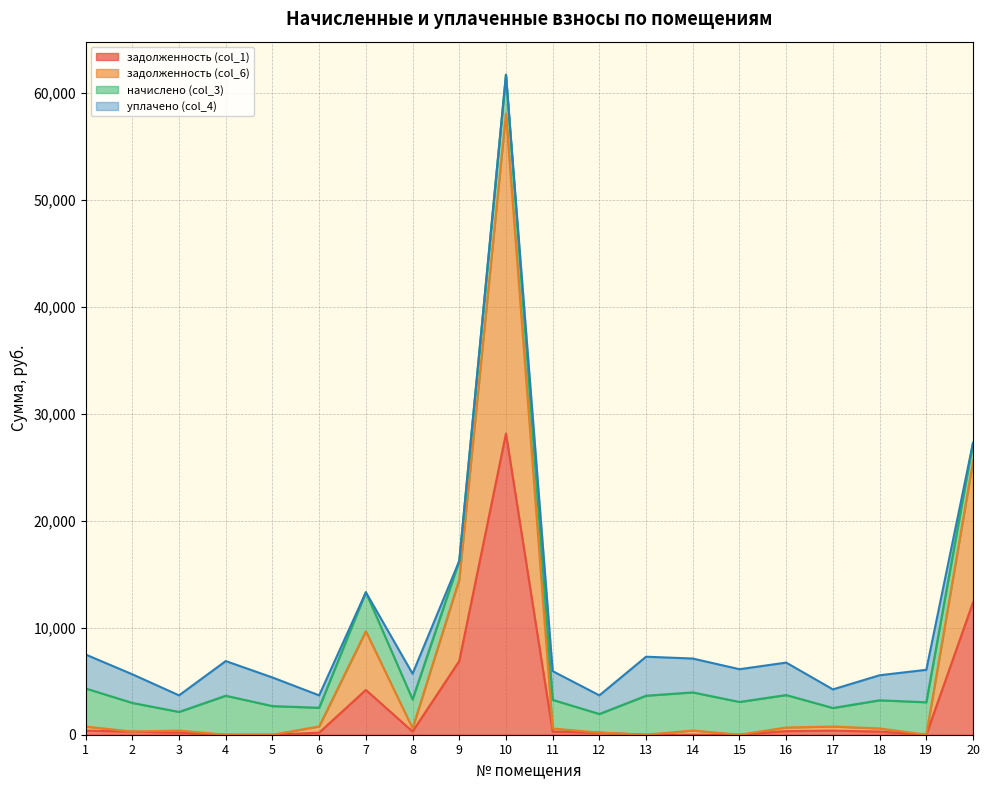

What value does the задолженность (col_1) series have at 4?

0.3